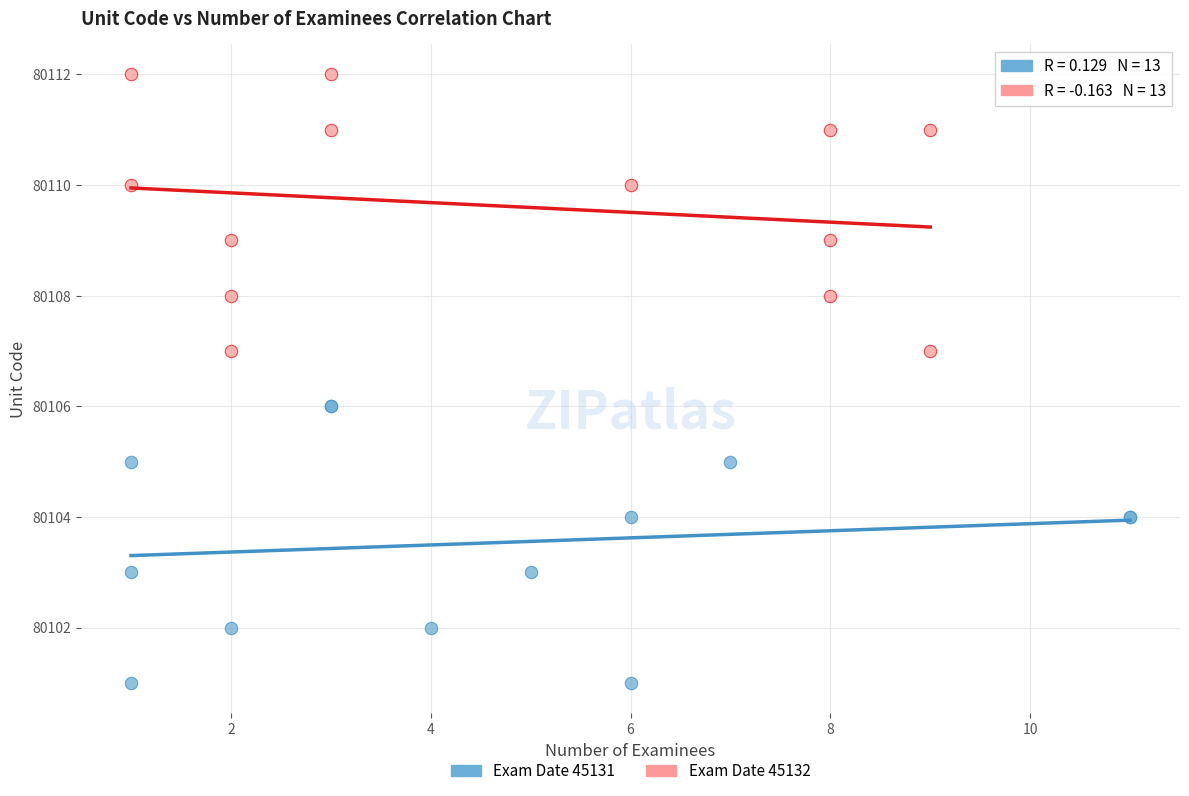

Which series contains the lowest Y value?

Exam Date 45131